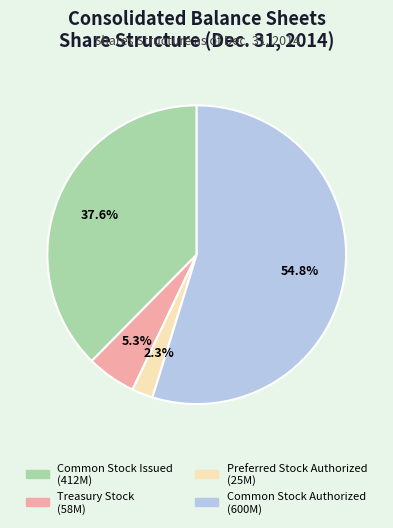

Is it true that Preferred Stock Authorized is 2% of the pie?

True